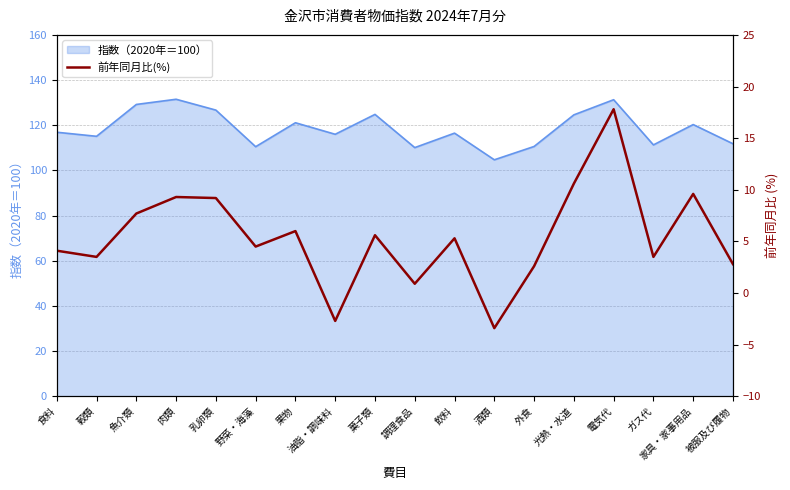

At which label does 指数（2020年＝100） reach its minimum?

酒類